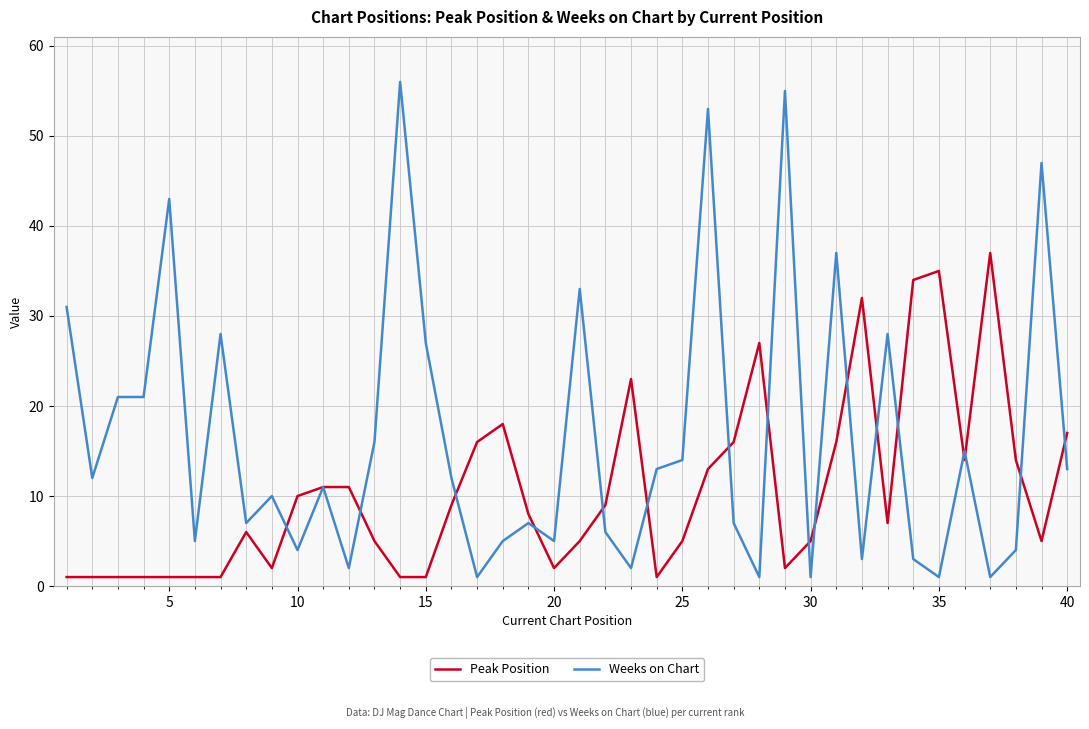

Which series has the largest range (max minus min)?

Weeks on Chart